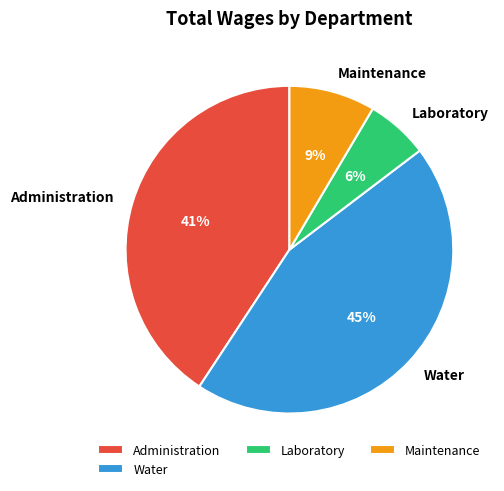

Does Water account for over 50% of the chart?

No